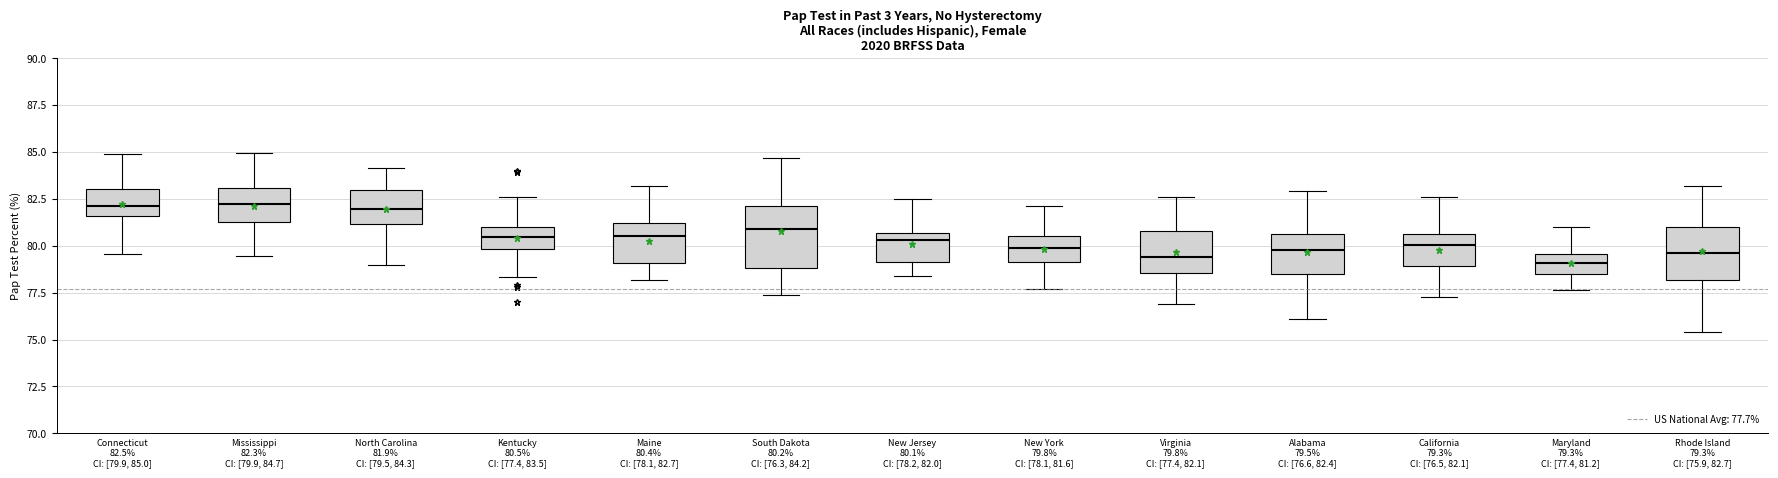

Reading left to right, read every box against the y-axis: the position of its median line, the range the box covers, and the ends of its whiskers. The values are not printed on the chart, so give them approximately, as read against the axis.

Connecticut 82.5% CI: [79.9, 85.0]: median 82.0, box 81.5 to 83.0, whiskers 79.5 to 85.0
Mississippi 82.3% CI: [79.9, 84.7]: median 82.0, box 81.5 to 83.0, whiskers 79.5 to 85.0
North Carolina 81.9% CI: [79.5, 84.3]: median 82.0, box 81.0 to 83.0, whiskers 79.0 to 84.0
Kentucky 80.5% CI: [77.4, 83.5]: median 80.5, box 80.0 to 81.0, whiskers 78.5 to 82.5
Maine 80.4% CI: [78.1, 82.7]: median 80.5, box 79.0 to 81.0, whiskers 78.0 to 83.0
South Dakota 80.2% CI: [76.3, 84.2]: median 81.0, box 79.0 to 82.0, whiskers 77.5 to 84.5
New Jersey 80.1% CI: [78.2, 82.0]: median 80.5 (just below the box's upper edge), box 79.0 to 80.5, whiskers 78.5 to 82.5
New York 79.8% CI: [78.1, 81.6]: median 80.0, box 79.0 to 80.5, whiskers 77.5 to 82.0
Virginia 79.8% CI: [77.4, 82.1]: median 79.5, box 78.5 to 81.0, whiskers 77.0 to 82.5
Alabama 79.5% CI: [76.6, 82.4]: median 80.0, box 78.5 to 80.5, whiskers 76.0 to 83.0
California 79.3% CI: [76.5, 82.1]: median 80.0, box 79.0 to 80.5, whiskers 77.5 to 82.5
Maryland 79.3% CI: [77.4, 81.2]: median 79.0, box 78.5 to 79.5, whiskers 77.5 to 81.0
Rhode Island 79.3% CI: [75.9, 82.7]: median 79.5, box 78.0 to 81.0, whiskers 75.5 to 83.0